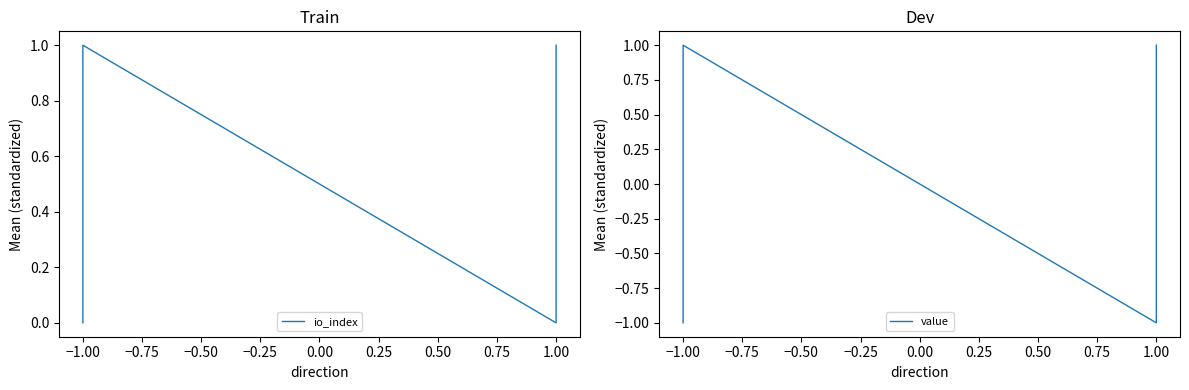

Does the chart display data point markers on the line(s)?

No